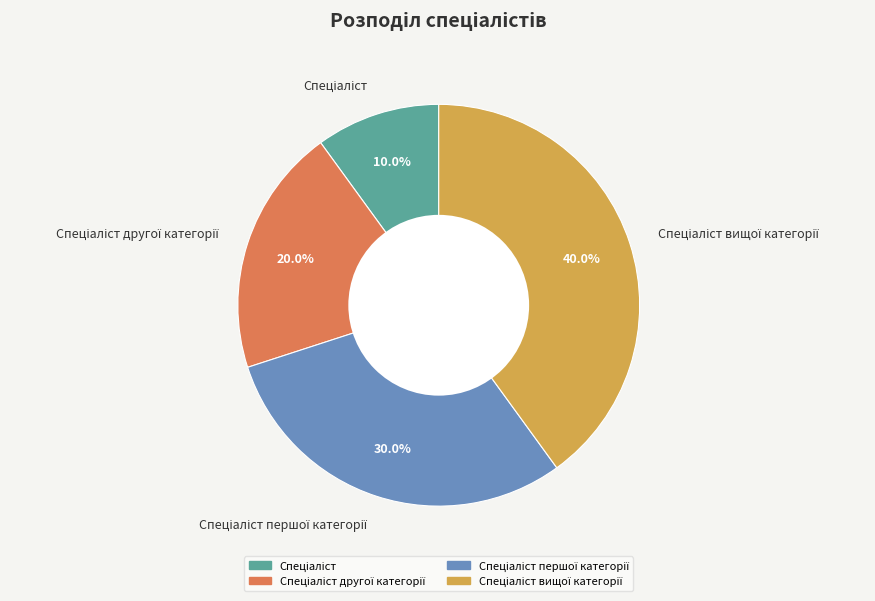

Is there a majority slice in this chart?

No